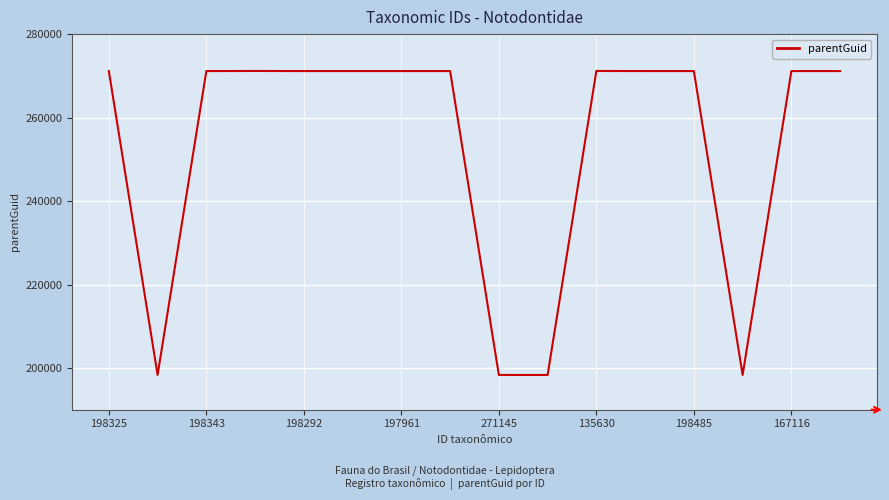

What is the maximum value shown in the chart?

271166